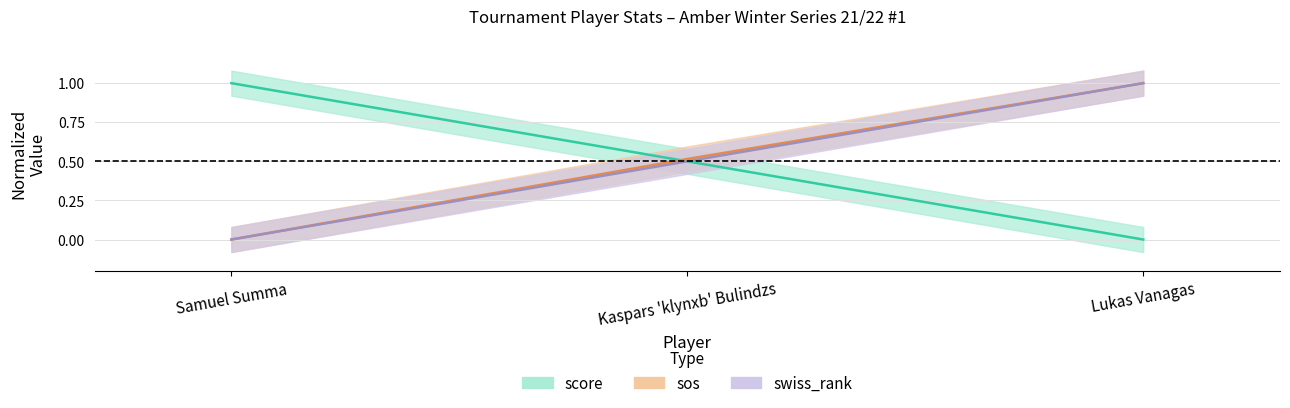

Reading left to right, extract all data points from this chart.

score: 1.0	0.5	0.0
sos: 0.0	0.5	1.0
swiss_rank: 0.0	0.5	1.0